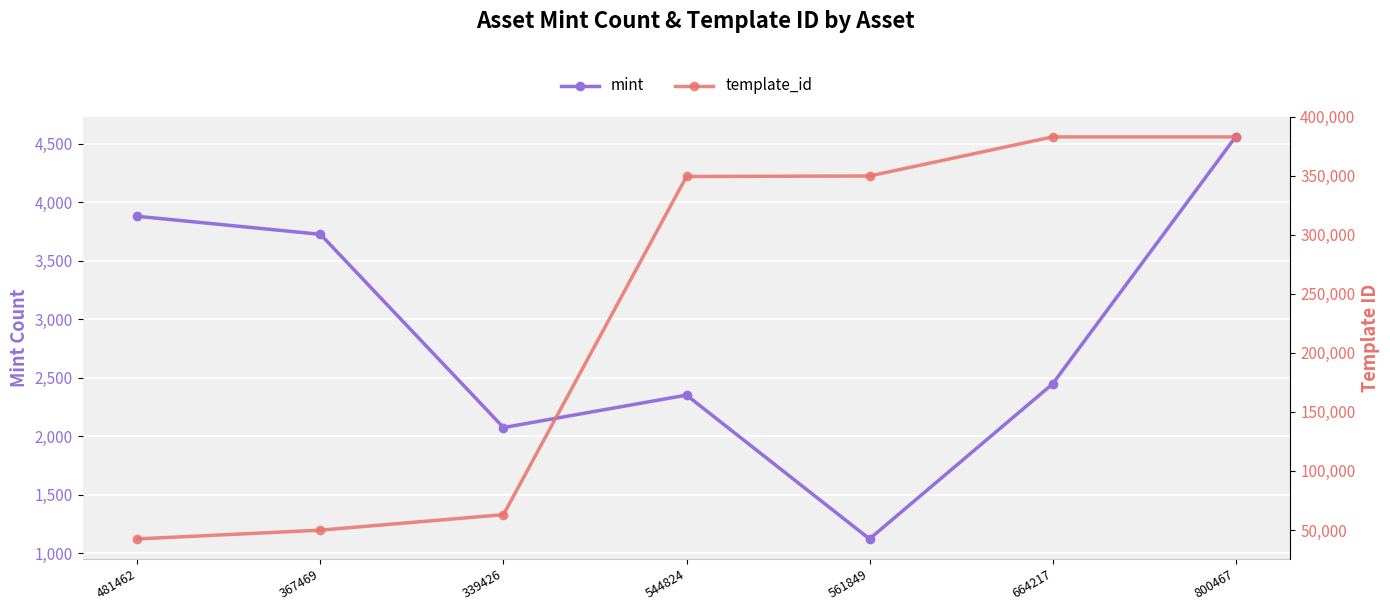

What is the highest value of the template_id series?

383071